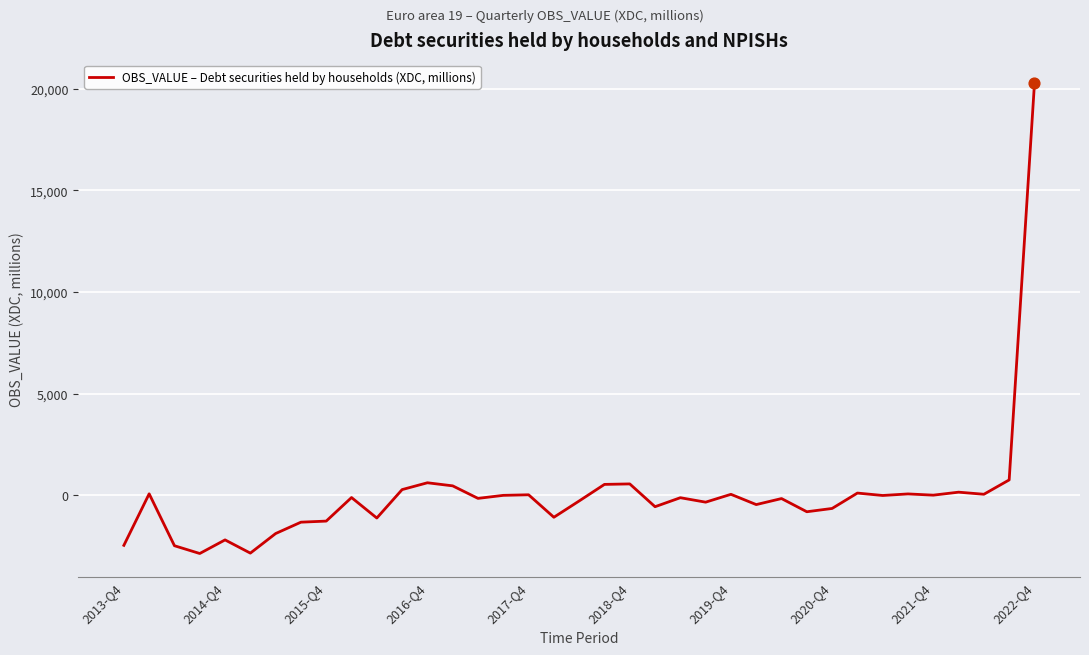

What is the minimum value shown in the chart?

-2867.3